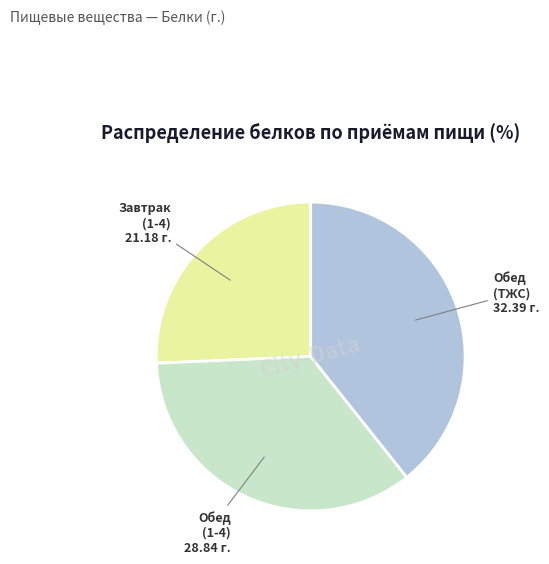

Between Обед (1-4) and Обед (ТЖС), which is larger?

Обед (ТЖС)